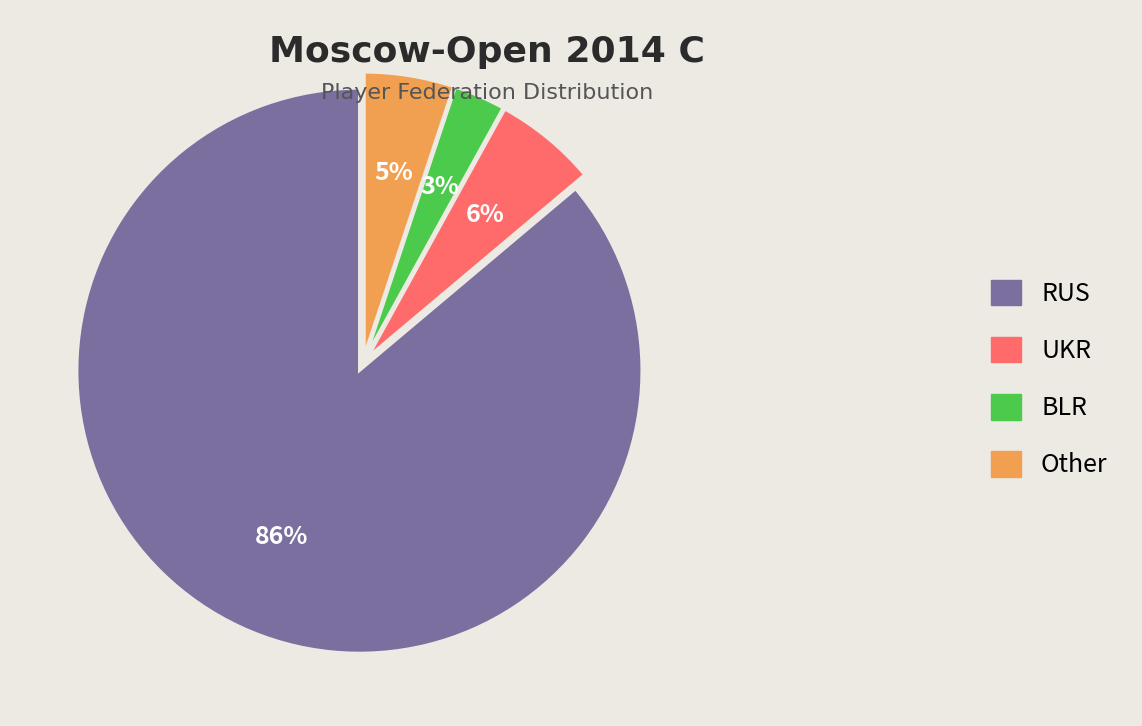

Which category has the biggest portion of the pie?

RUS